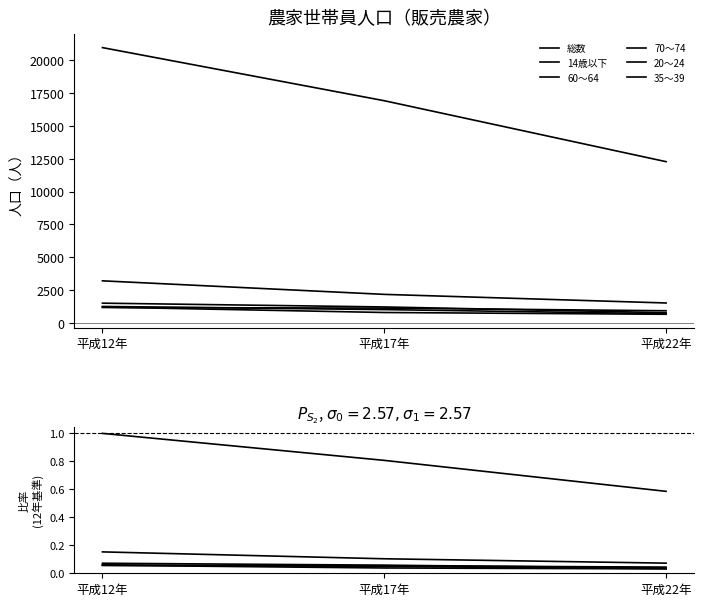

What is the sum of the 20～24 values at 平成17年 and 平成12年?

0.1